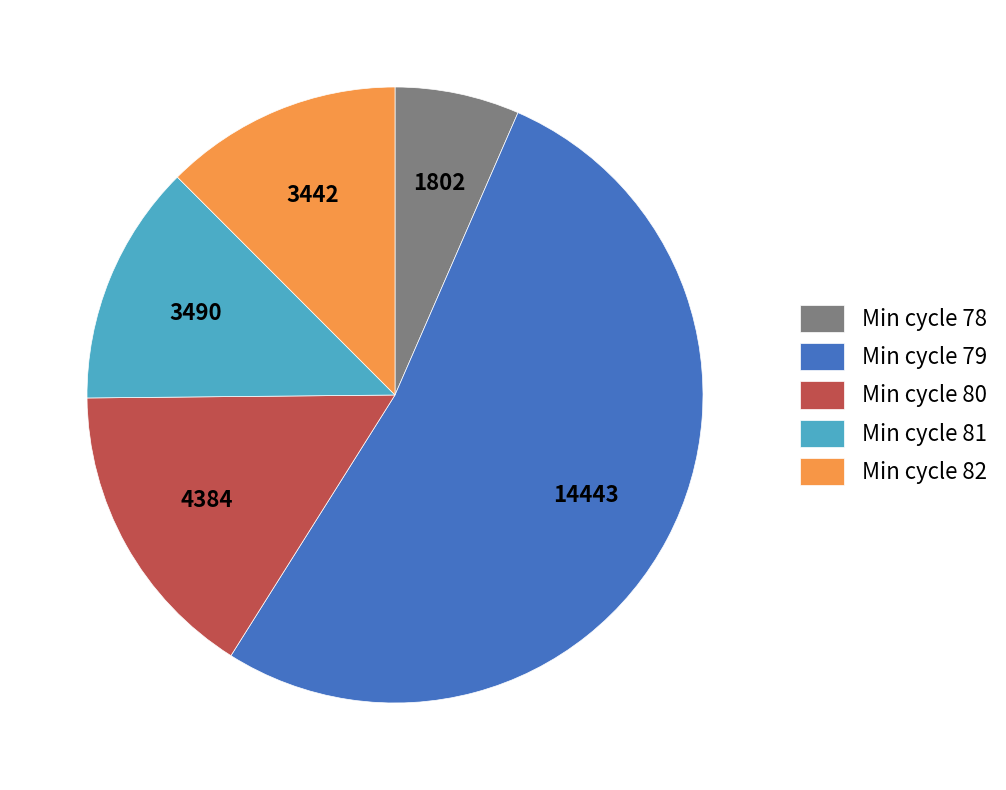

Combined, do Min cycle 78 and Min cycle 80 account for over 50%?

No